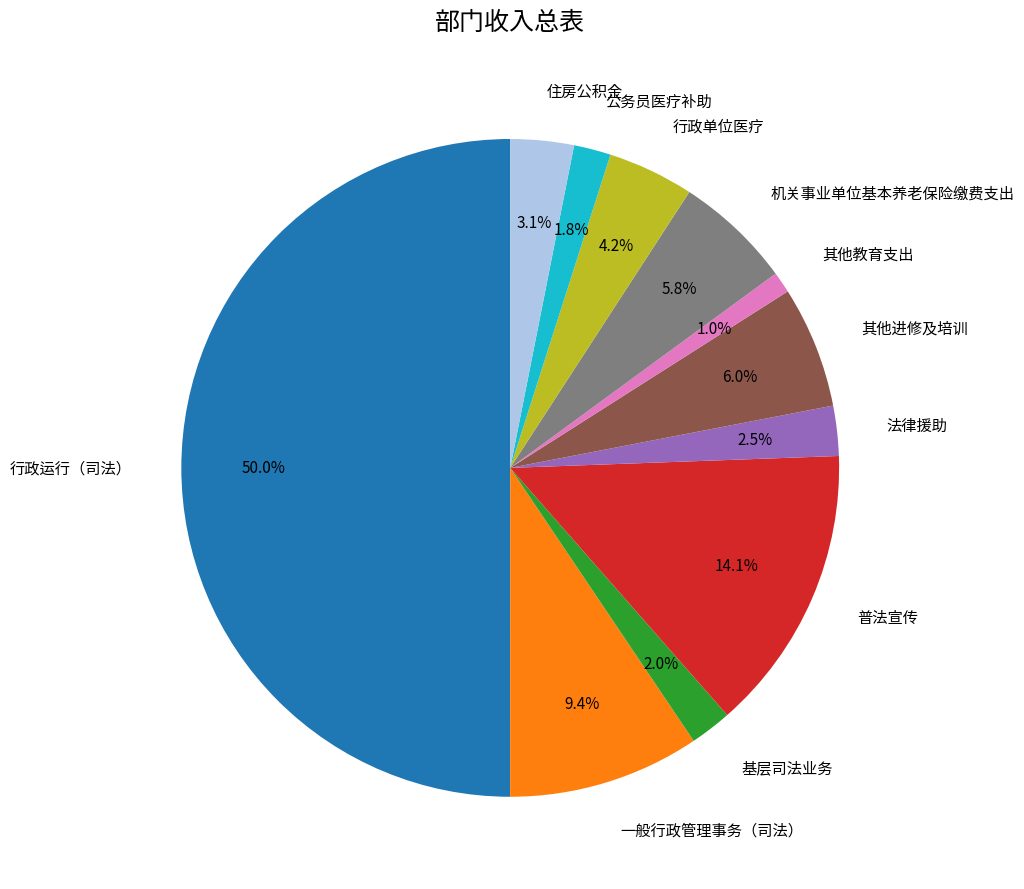

Approximately how many times larger is the value at 法律援助 compared to 机关事业单位基本养老保险缴费支出?

0.4